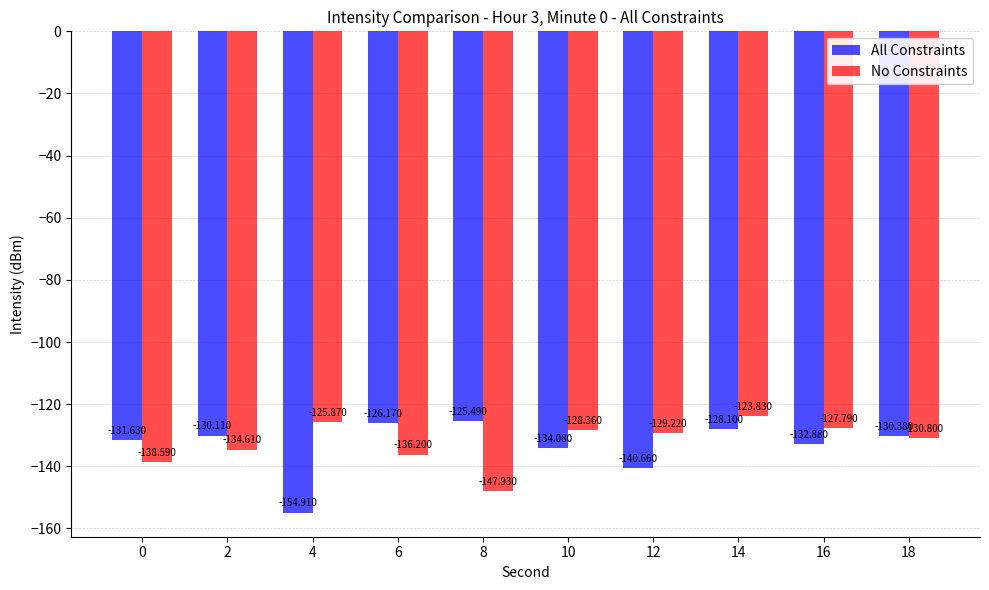

Is it true that All Constraints equals -66.7 at 18?

False